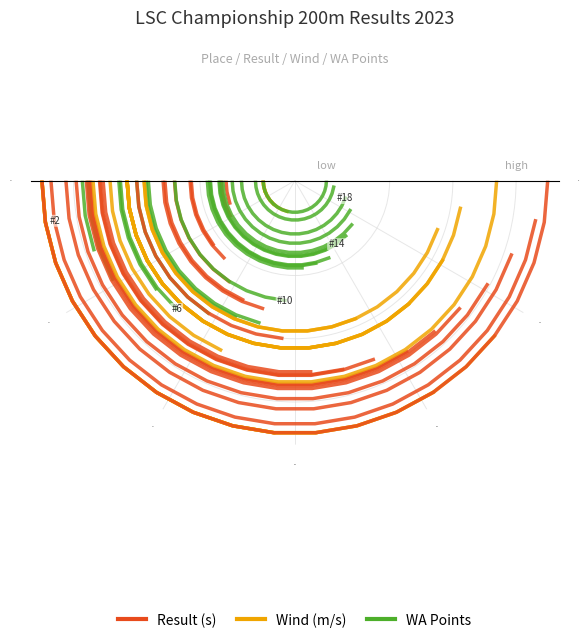

Rank the series by their average value, from highest to lowest.

WA Points, Result (s), Wind (m/s)